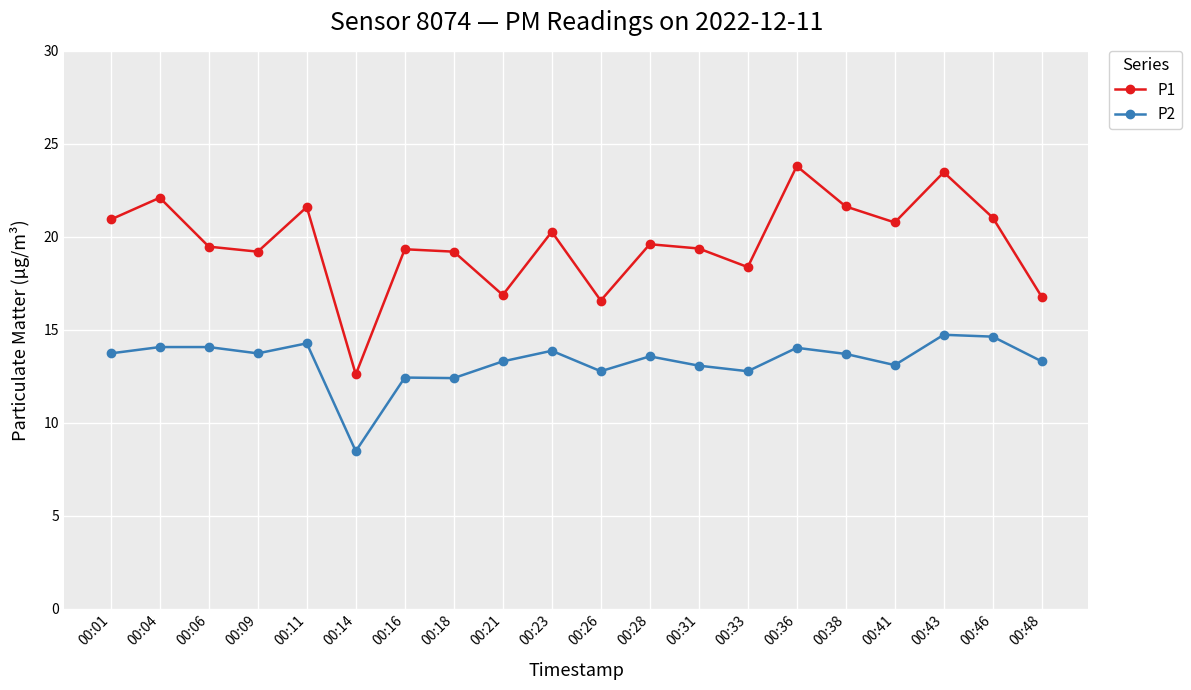

True or false: P1 and P2 intersect in this chart.

False